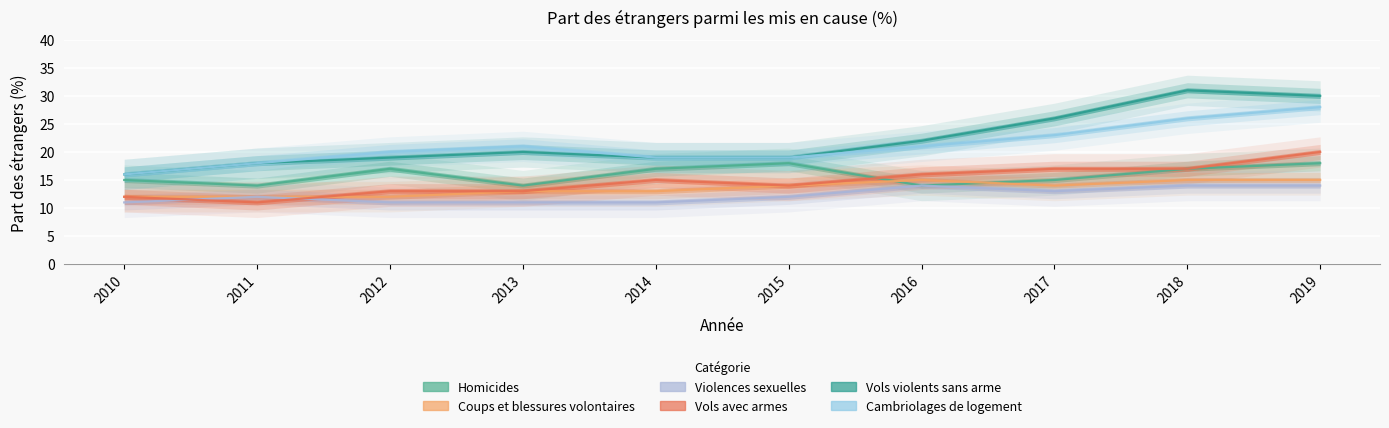

True or false: Violences sexuelles and Vols violents sans arme cross at least once.

False